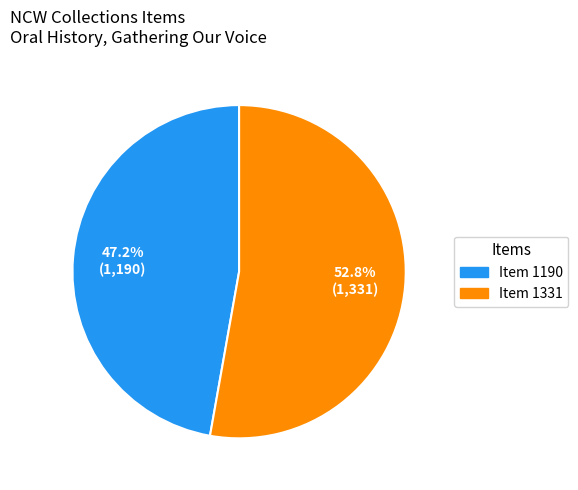

How many slices are in this pie chart?

2